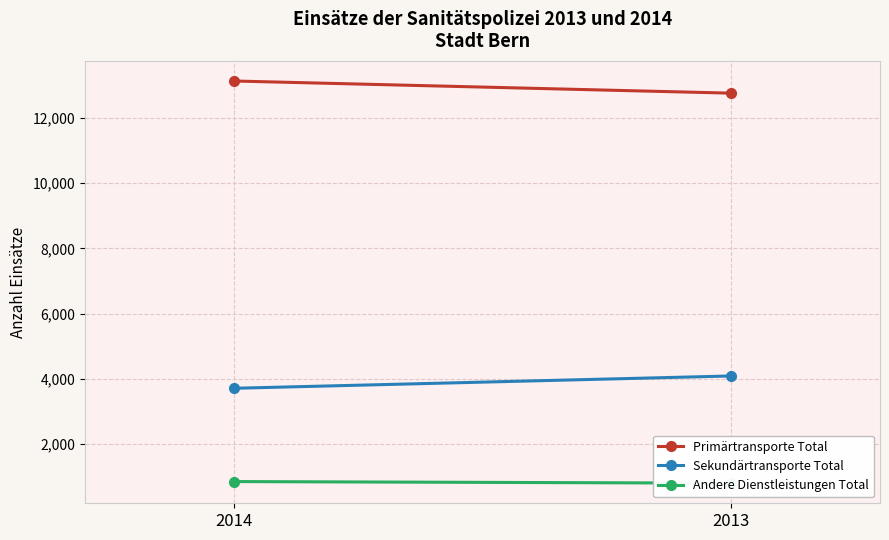

What is the value of the Andere Dienstleistungen Total point at the 2nd from the left?

802